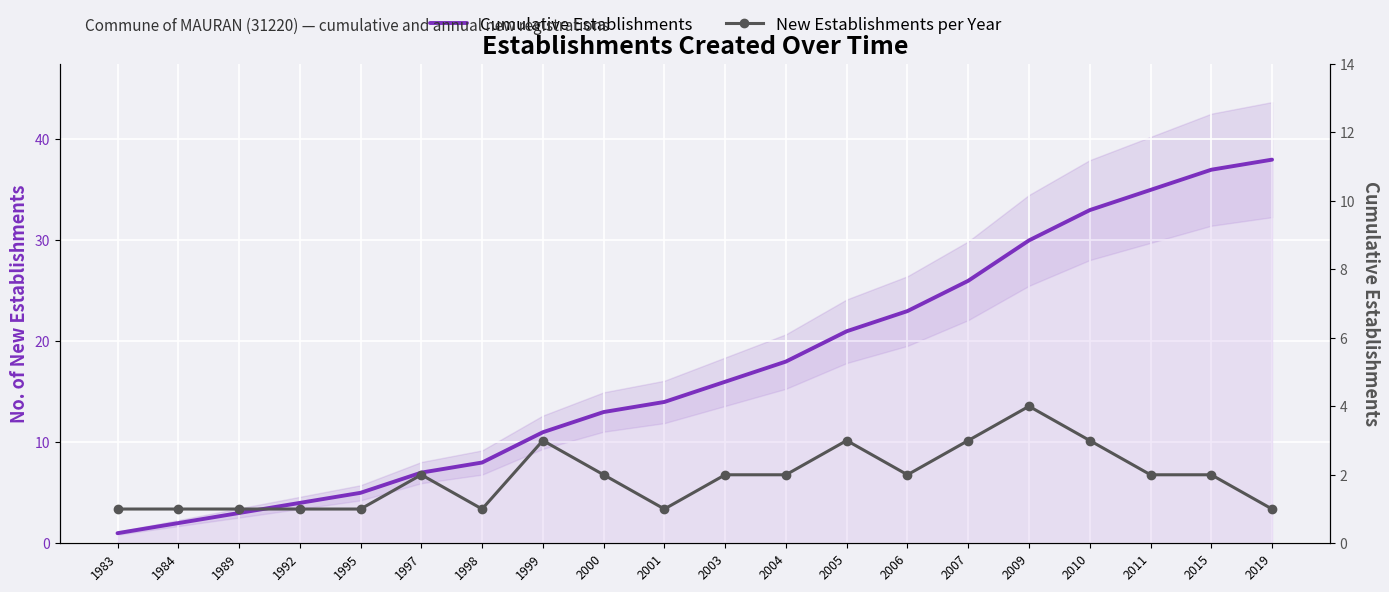

What is the difference between the New Establishments per Year values at 2007 and 1989?

2